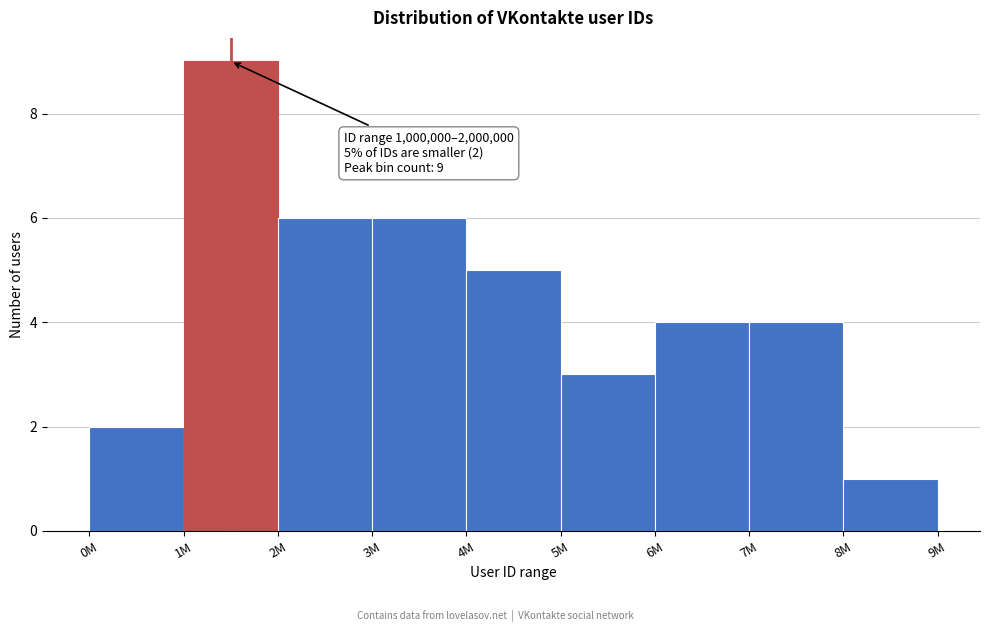

Reading right to left, list all the values displayed in this chart.

1	4	4	3	5	6	6	9	2